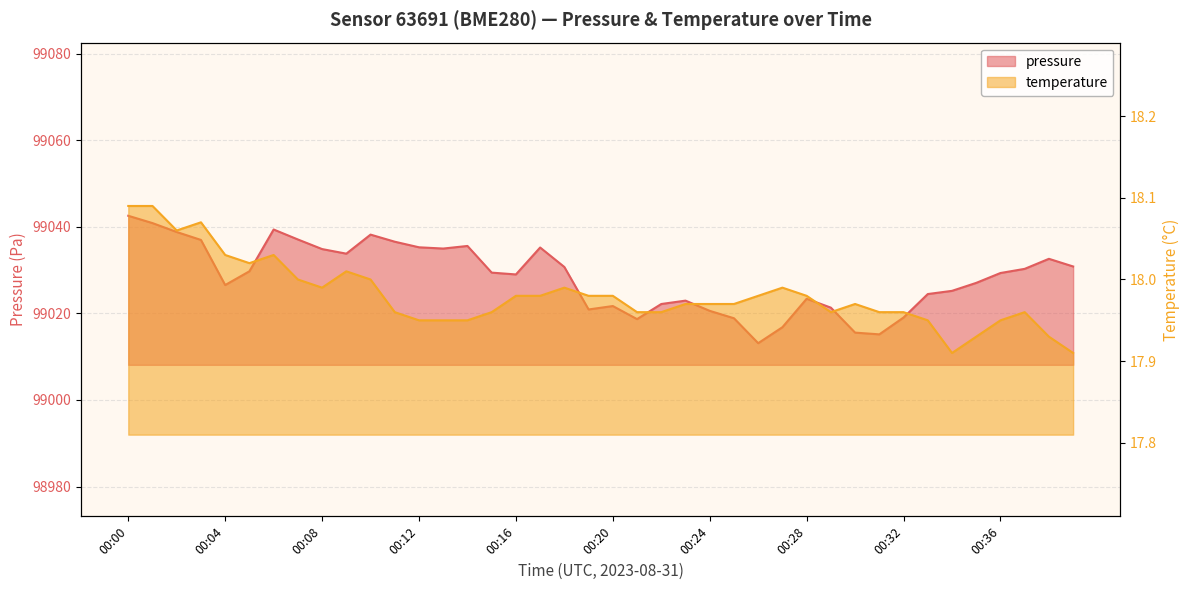

How many data points does each series have?

40